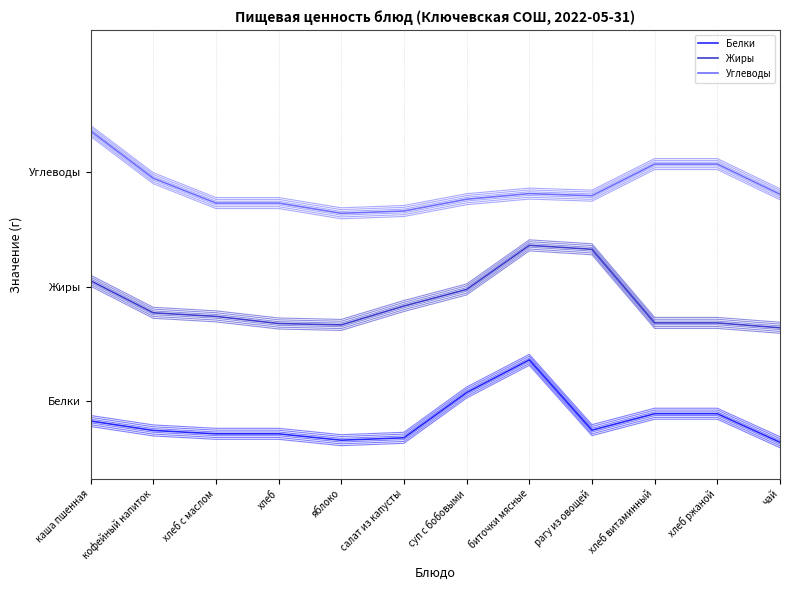

Is it true that Жиры equals 43.0 at биточки мясные?

True